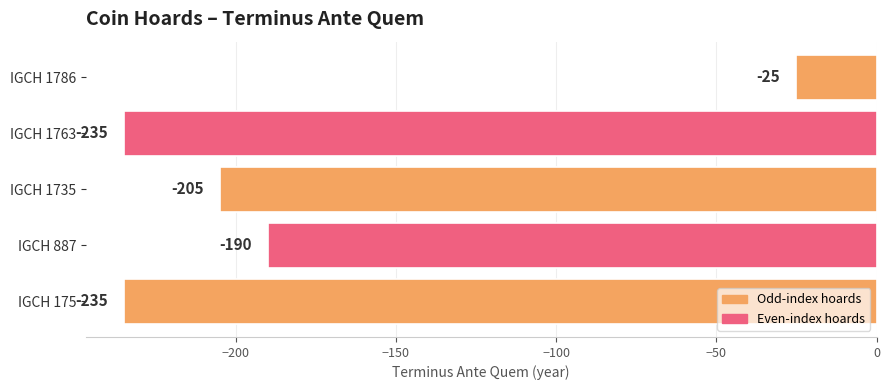

What is the change in value from IGCH 887 to IGCH 1763?

-45